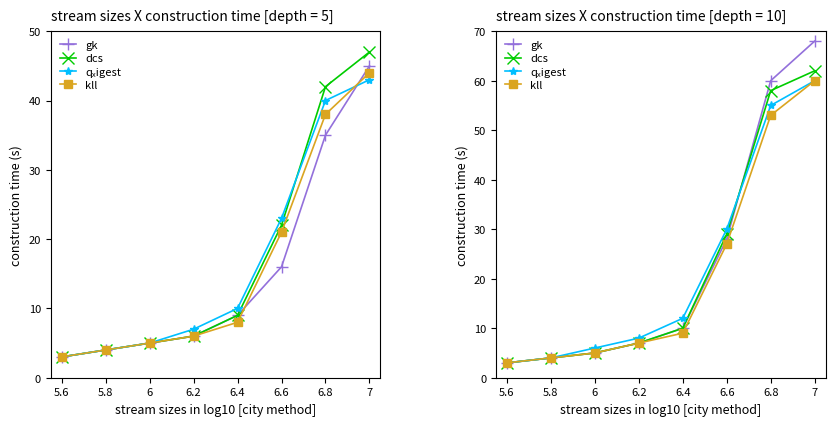

Read the dcs value at 7, to the nearest 5.

60